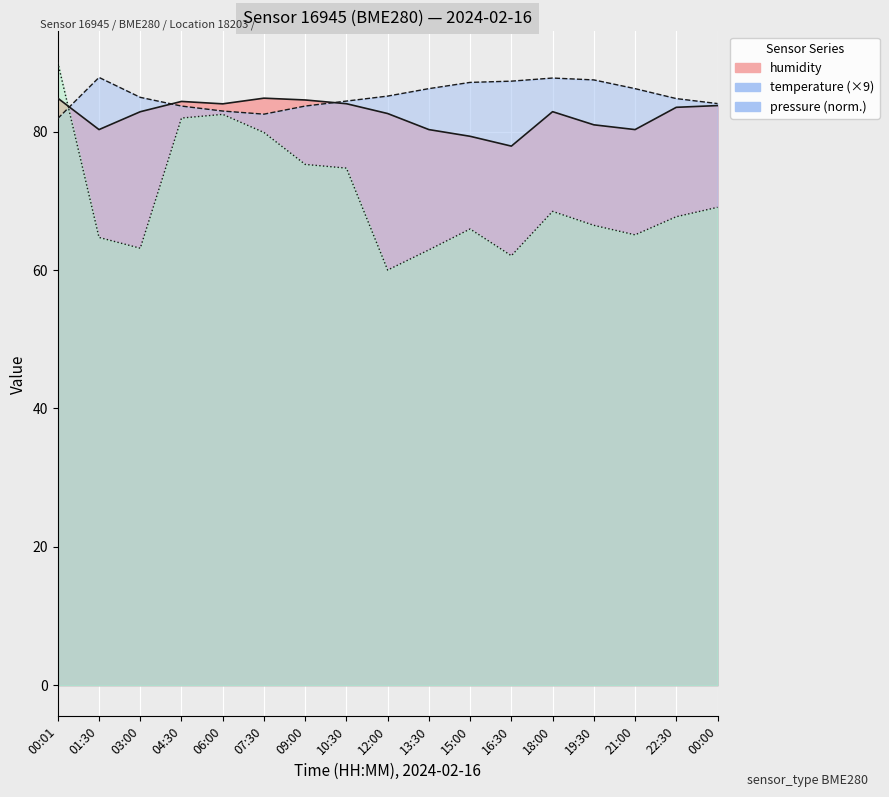

What is the sum of all humidity values?

1401.5